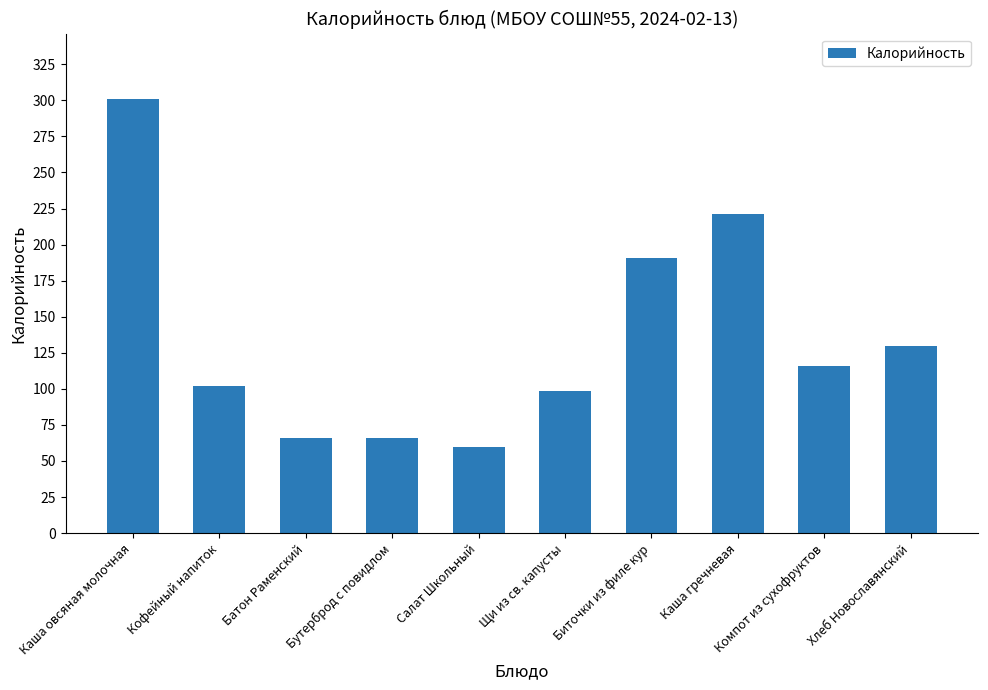

The chart shows a value of 59.0 at Кофейный напиток. True or false?

False